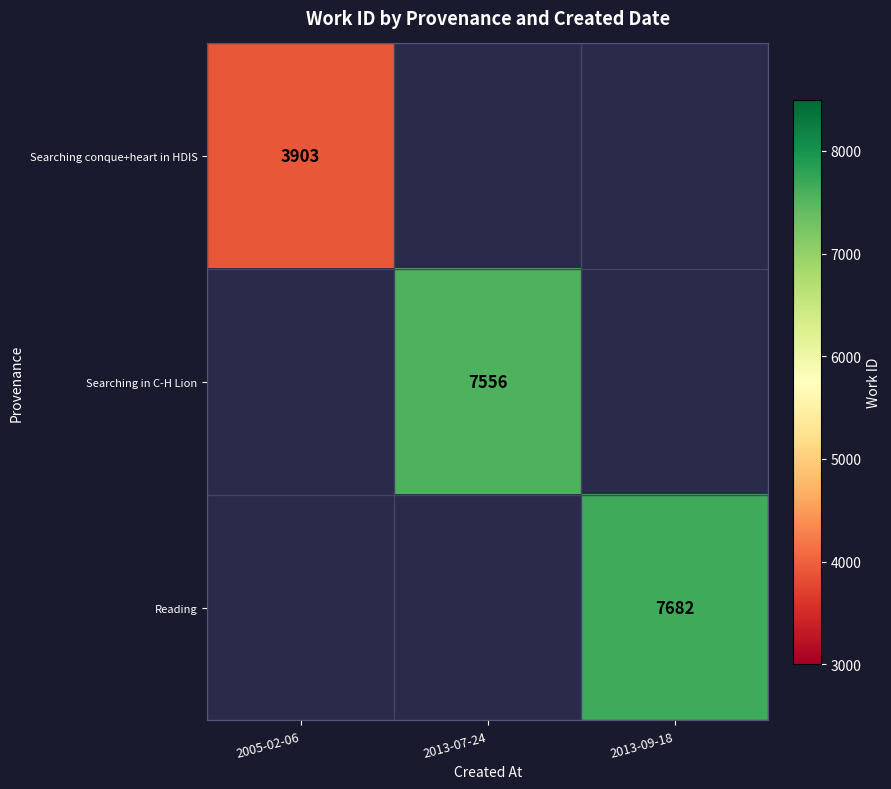

How many distinct data groups are displayed?

3